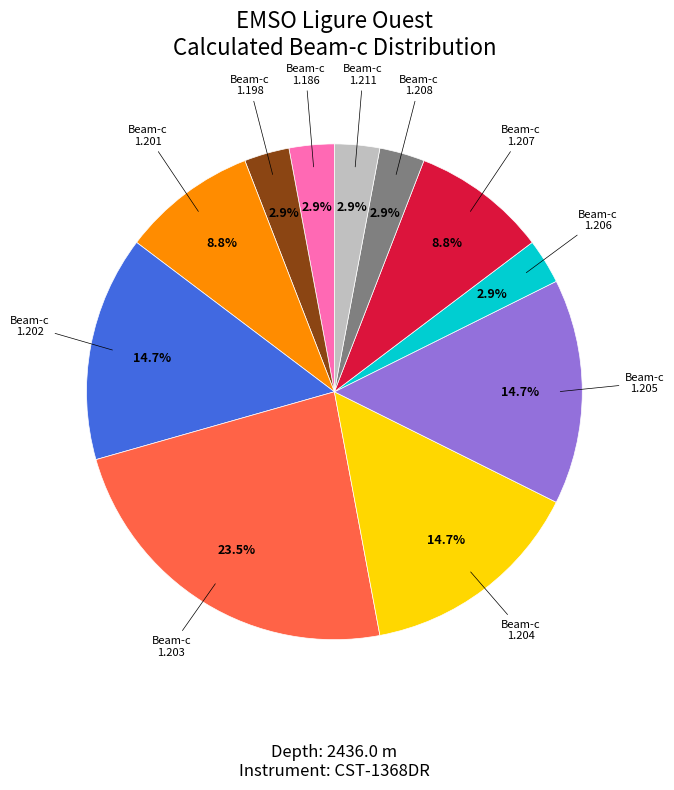

What portion of the pie excludes 1.205?

85.3%